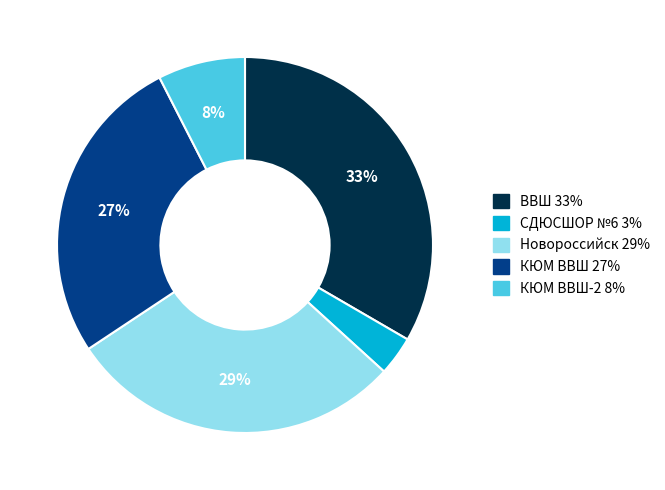

To the nearest percent, what is the difference between the largest and smallest slice percentages?

30%